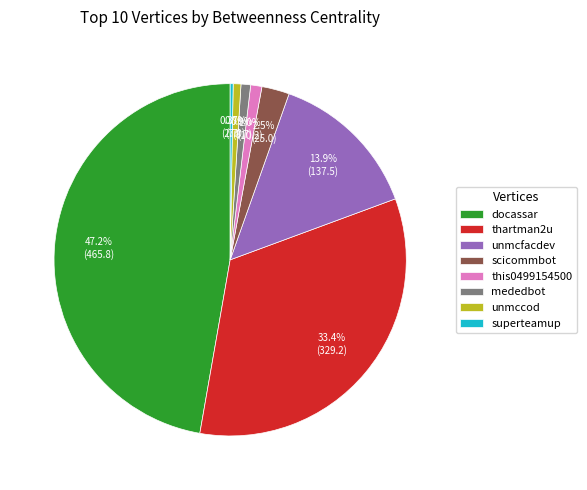

To the nearest percent, what is the difference between the scicommbot and thartman2u slice percentages?

31%